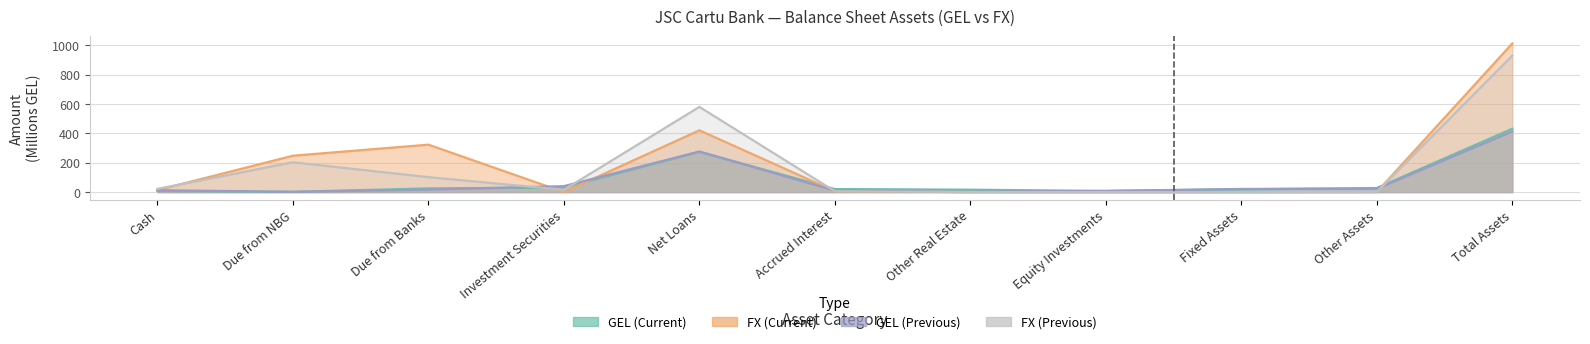

List the labels in order of FX (Previous) value, smallest first.

Other Real Estate, Equity Investments, Fixed Assets, Other Assets, Accrued Interest, Investment Securities, Cash, Due from Banks, Due from NBG, Net Loans, Total Assets